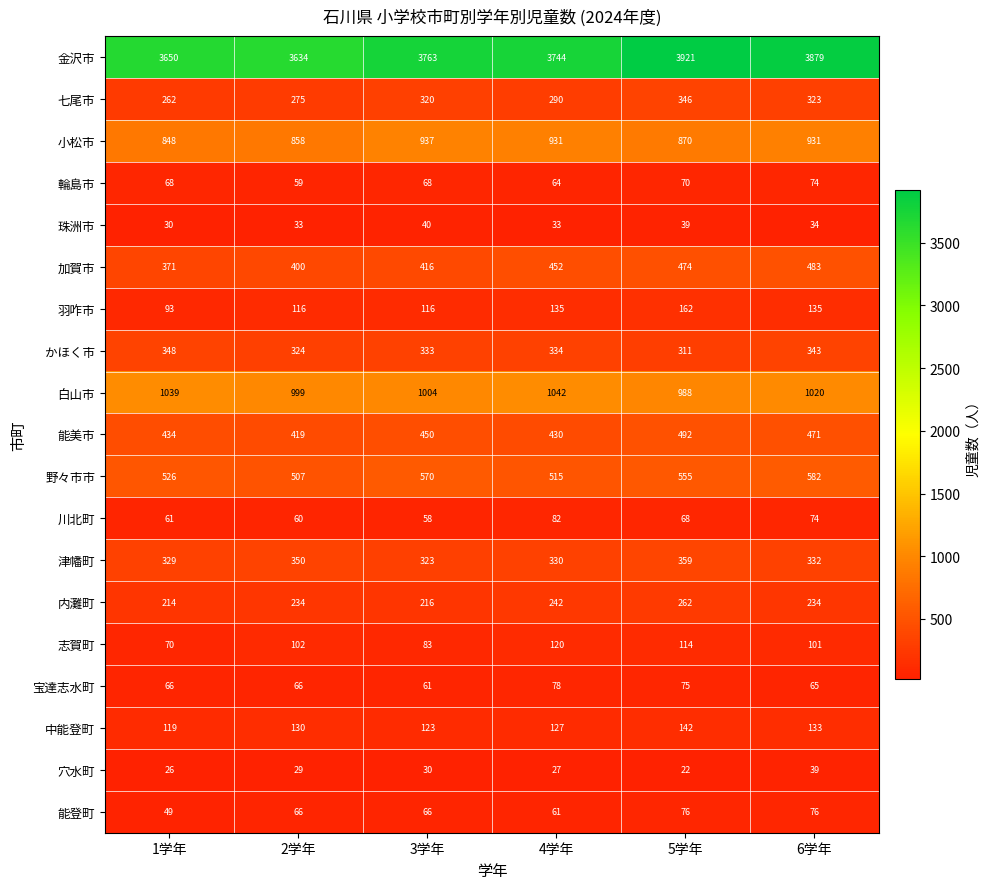

At which label is 能美市 closest to 455?

3学年